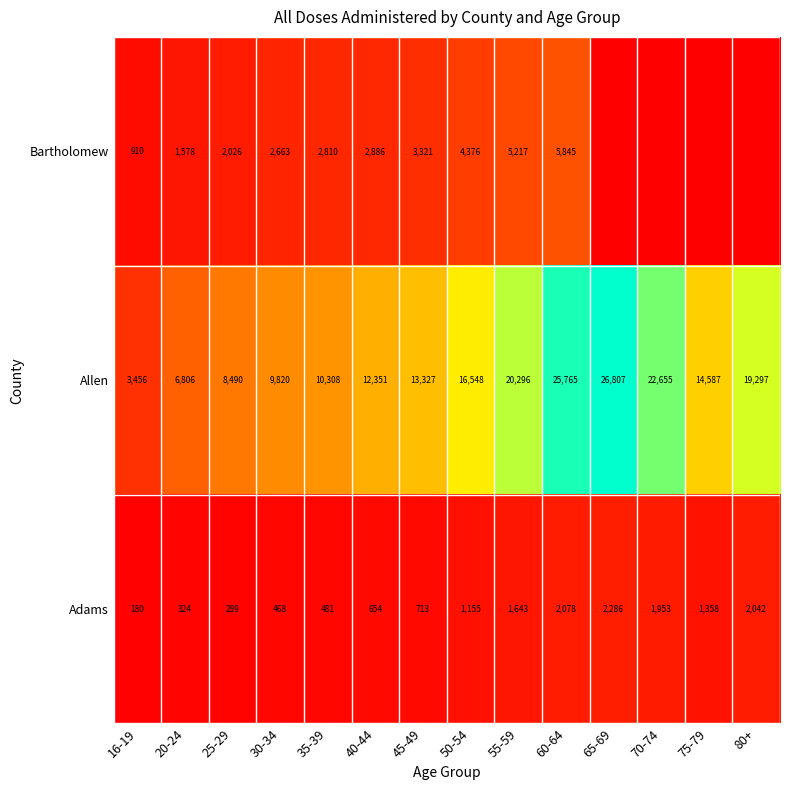

The value of Allen at 65-69 is 45629. True or false?

False